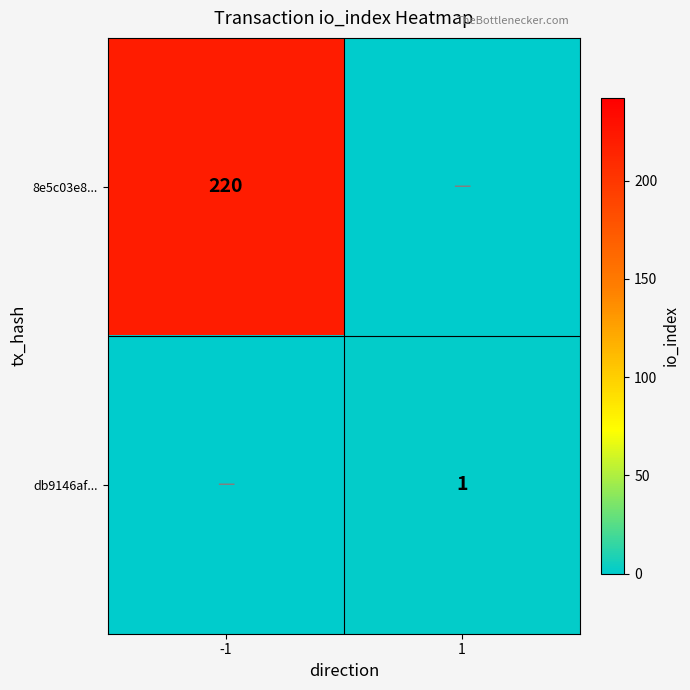

Is the value of 8e5c03e8... at -1 greater than the value of db9146af... at 1?

Yes